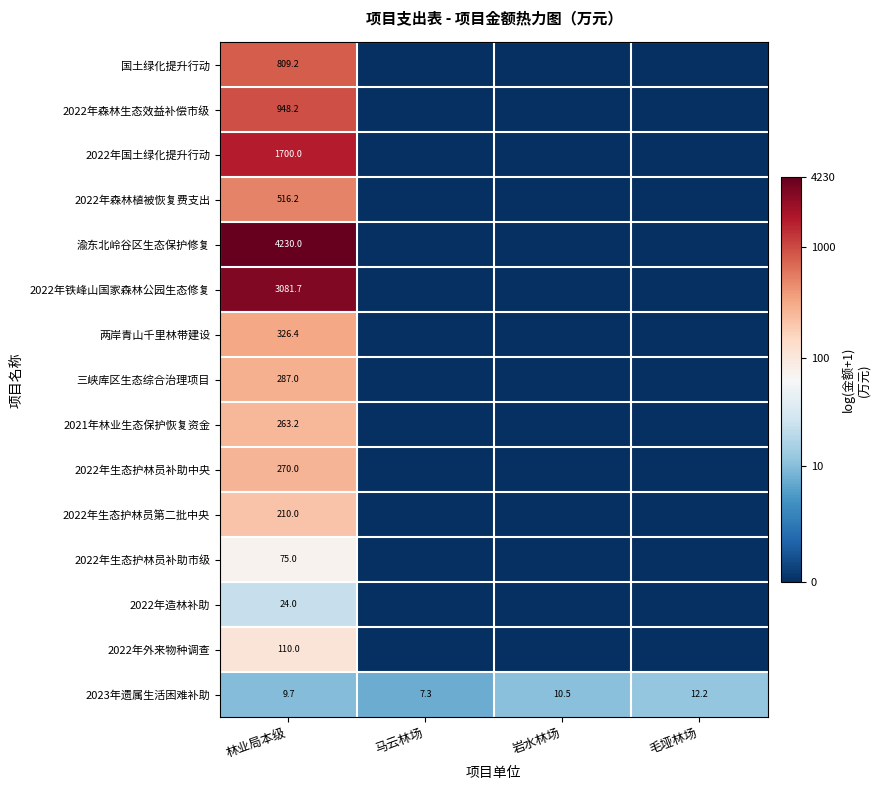

What is the difference between the maximum and minimum values in the 2023年遗属生活困难补助 series?

4.9